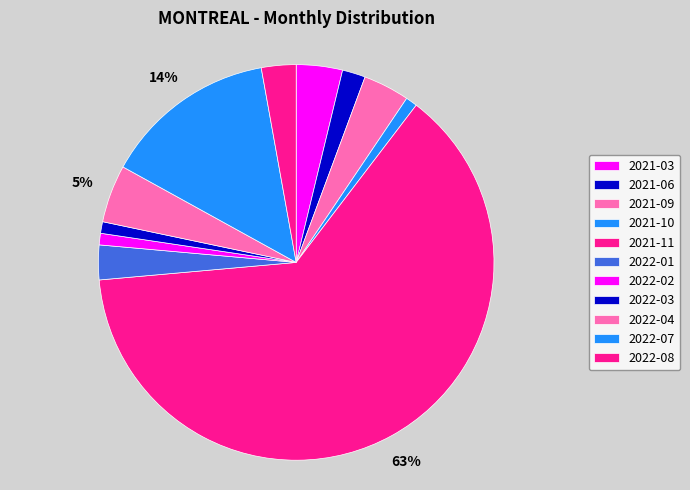

The 2022-02 slice represents 9% of the pie. True or false?

False